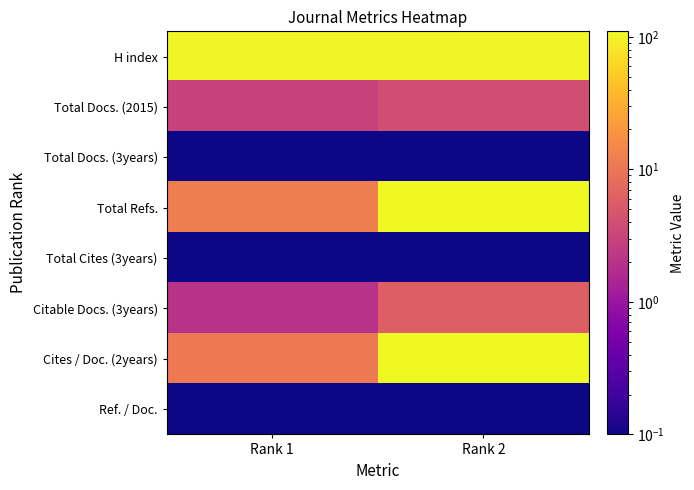

Between Rank 2 and Rank 1, which is larger?

Rank 1